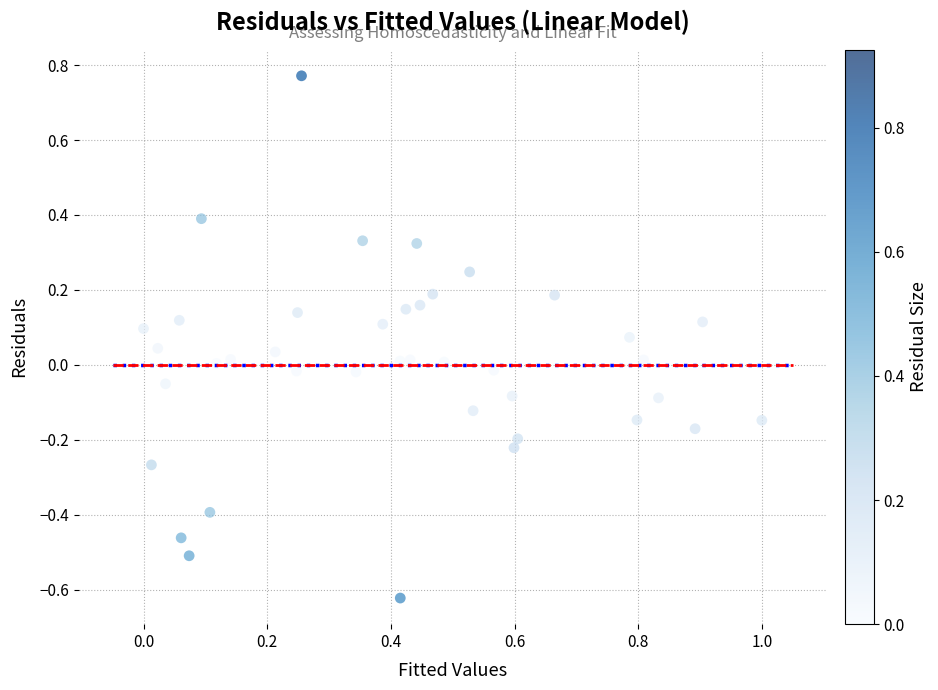

What is the range of Y values (max minus min)?

1.4